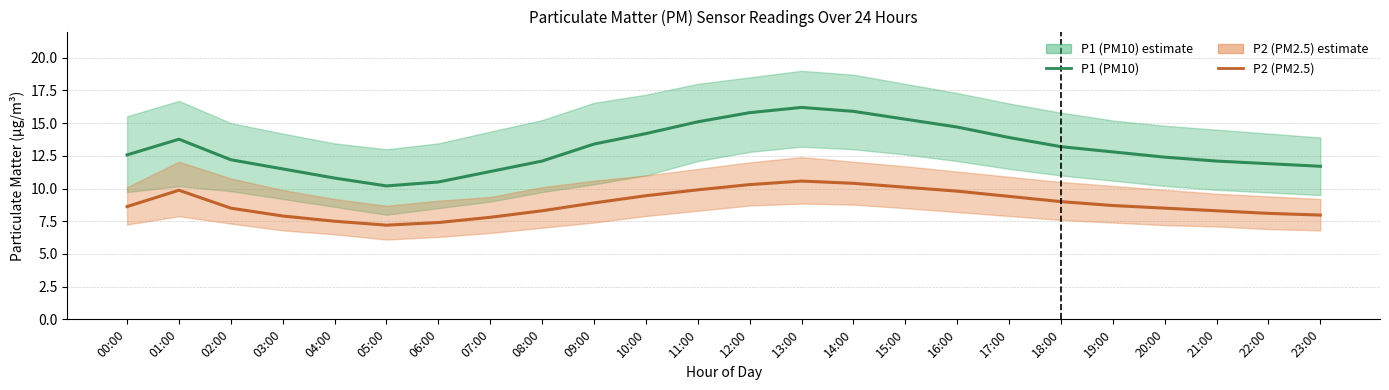

What is the difference between the highest and lowest values at 18:00?

4.2